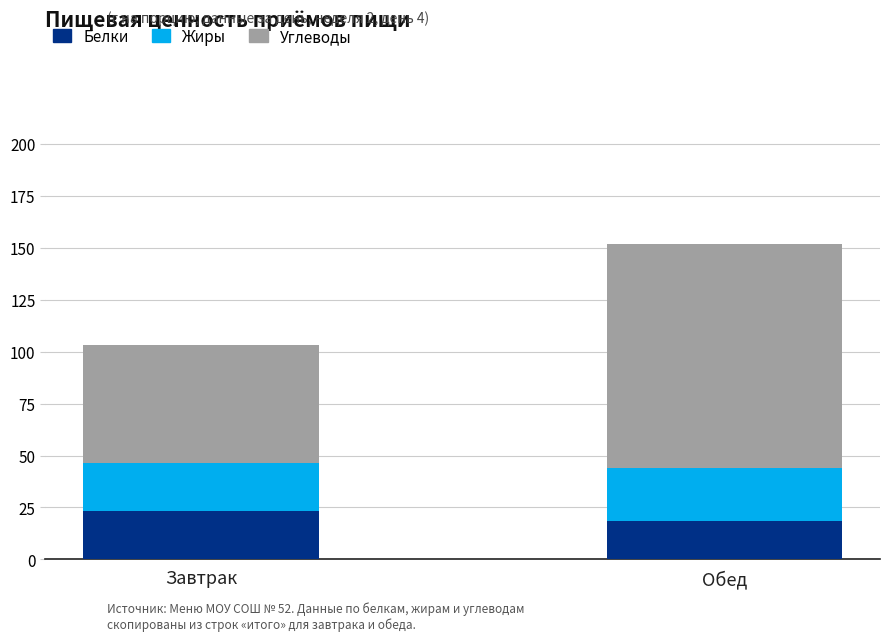

What is the maximum value for Белки?

23.3